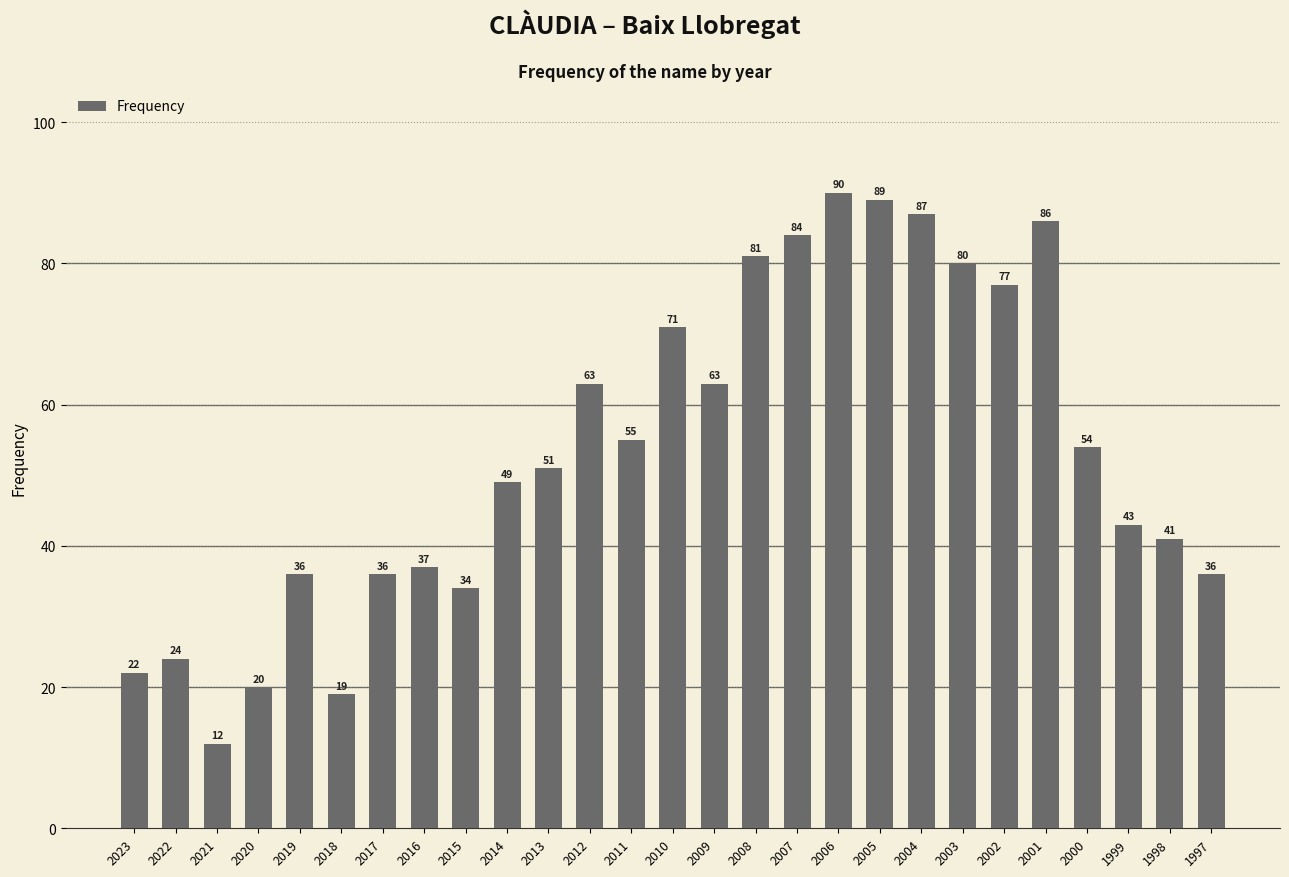

What is the value of the 24th bar from the left?

54